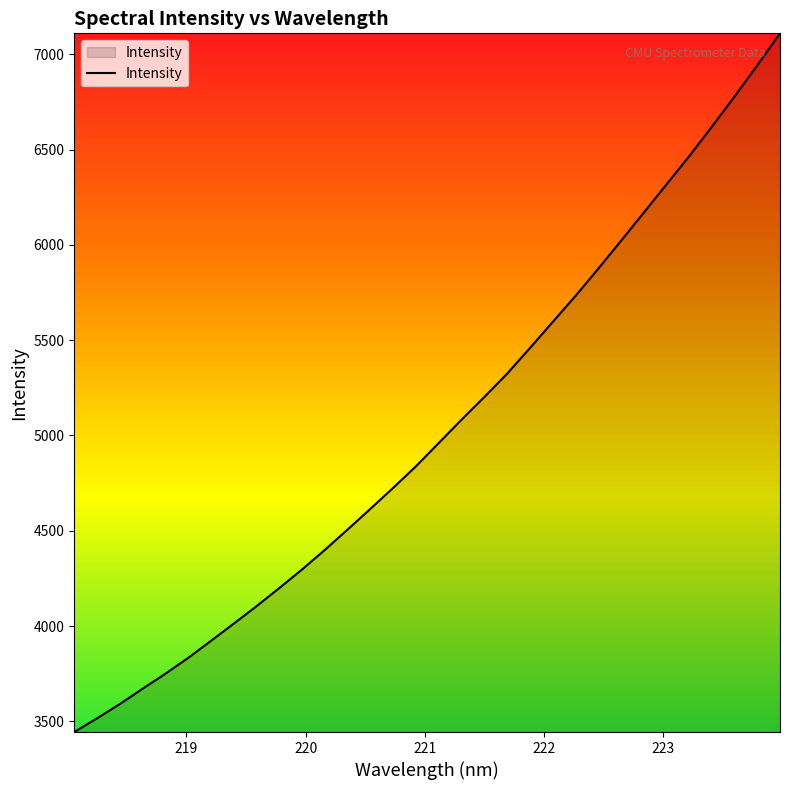

What is the difference between the maximum and minimum values?

3666.9